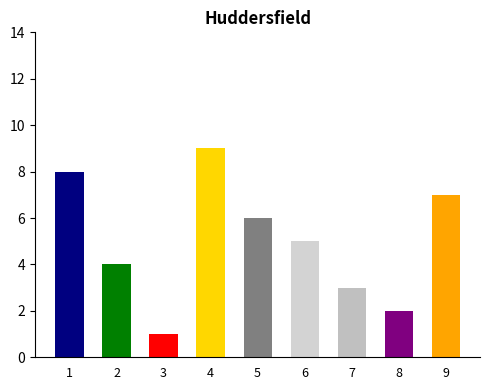

Count the number of categories in the chart.

9